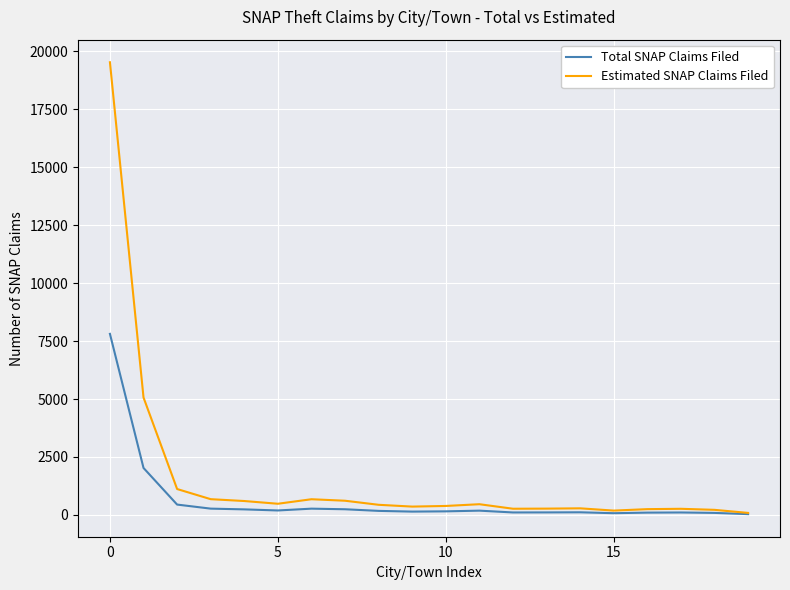

Which series has the widest spread of values?

Estimated SNAP Claims Filed